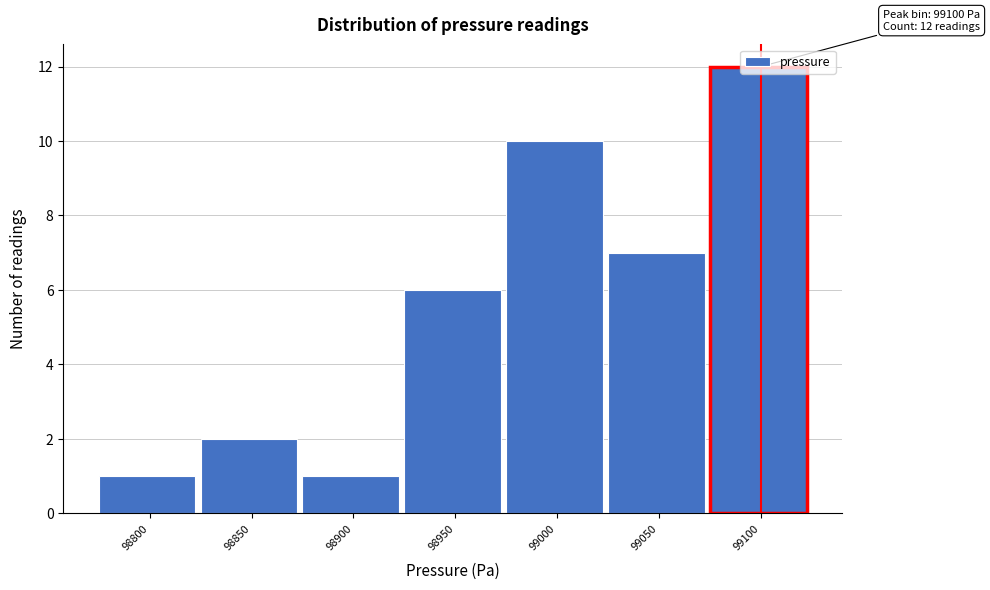

What is the value of the 5th bar from the left?

10